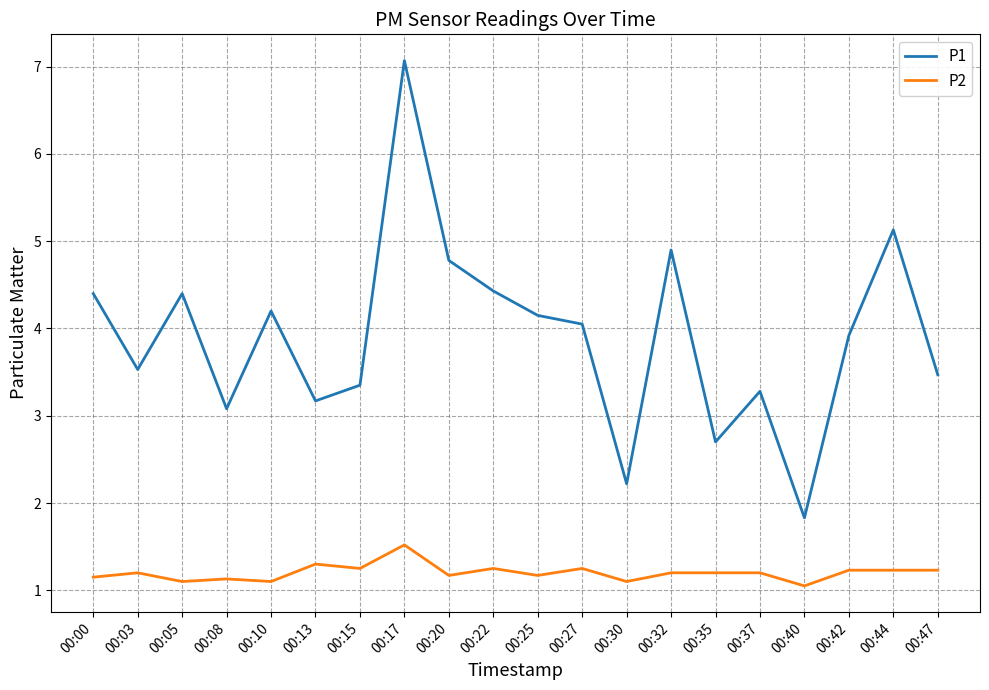

How many series are shown in this chart?

2